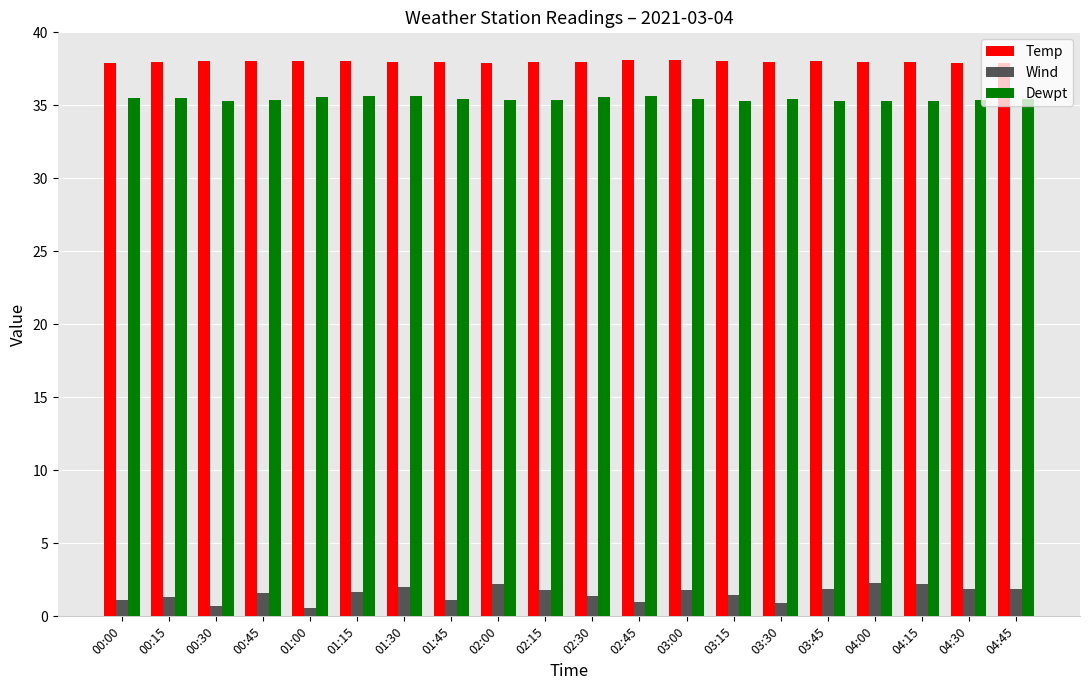

The value of Temp at 04:00 is 38.0. True or false?

True